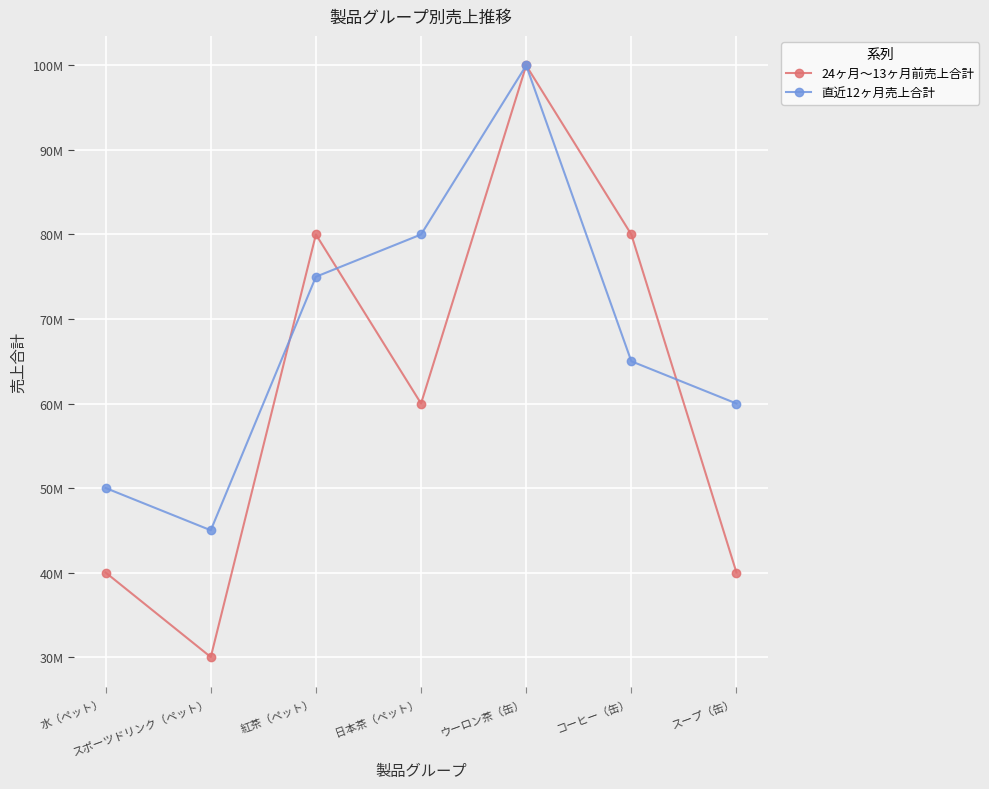

Reading right to left, transcribe all the data shown in this chart.

24ヶ月～13ヶ月前売上合計: 40000000	80000000	100000000	60000000	80000000	30000000	40000000
直近12ヶ月売上合計: 60000000	65000000	100000000	80000000	75000000	45000000	50000000